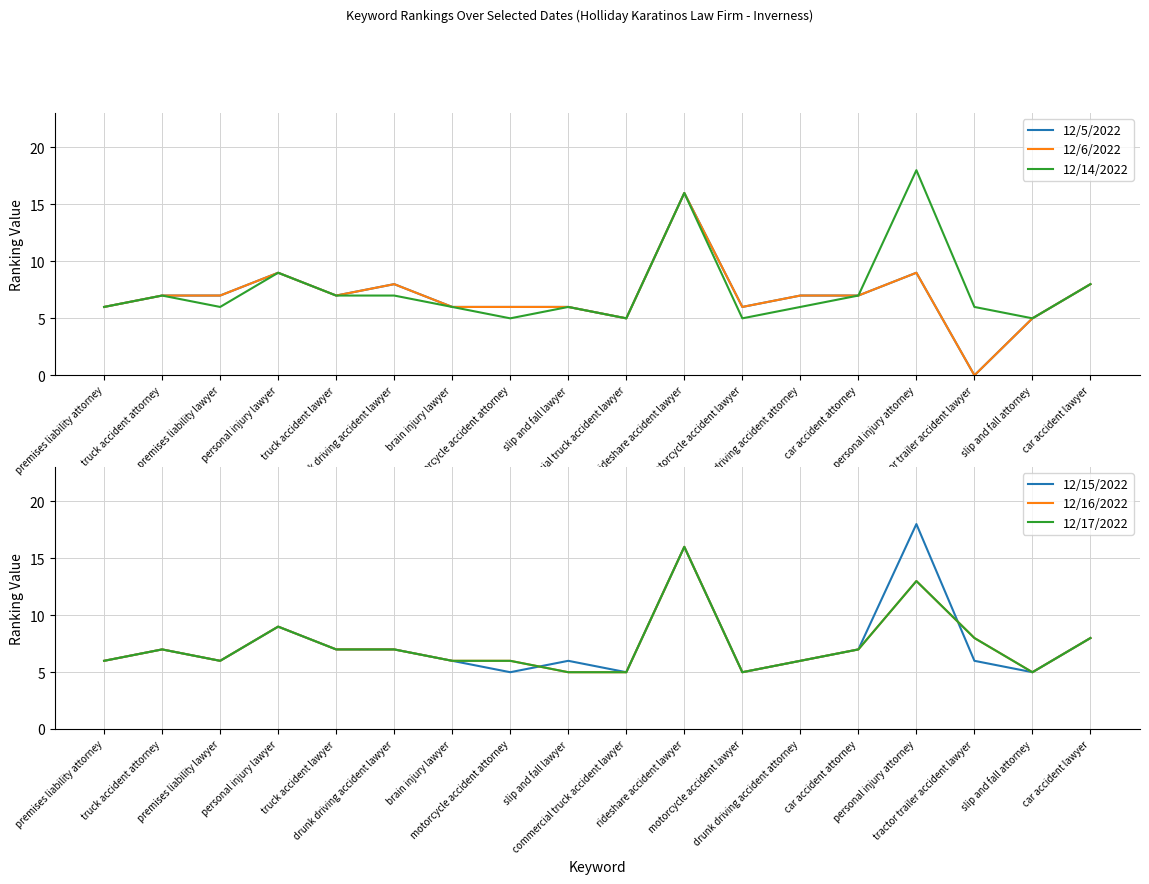

What is the sum of all 12/17/2022 values?

132